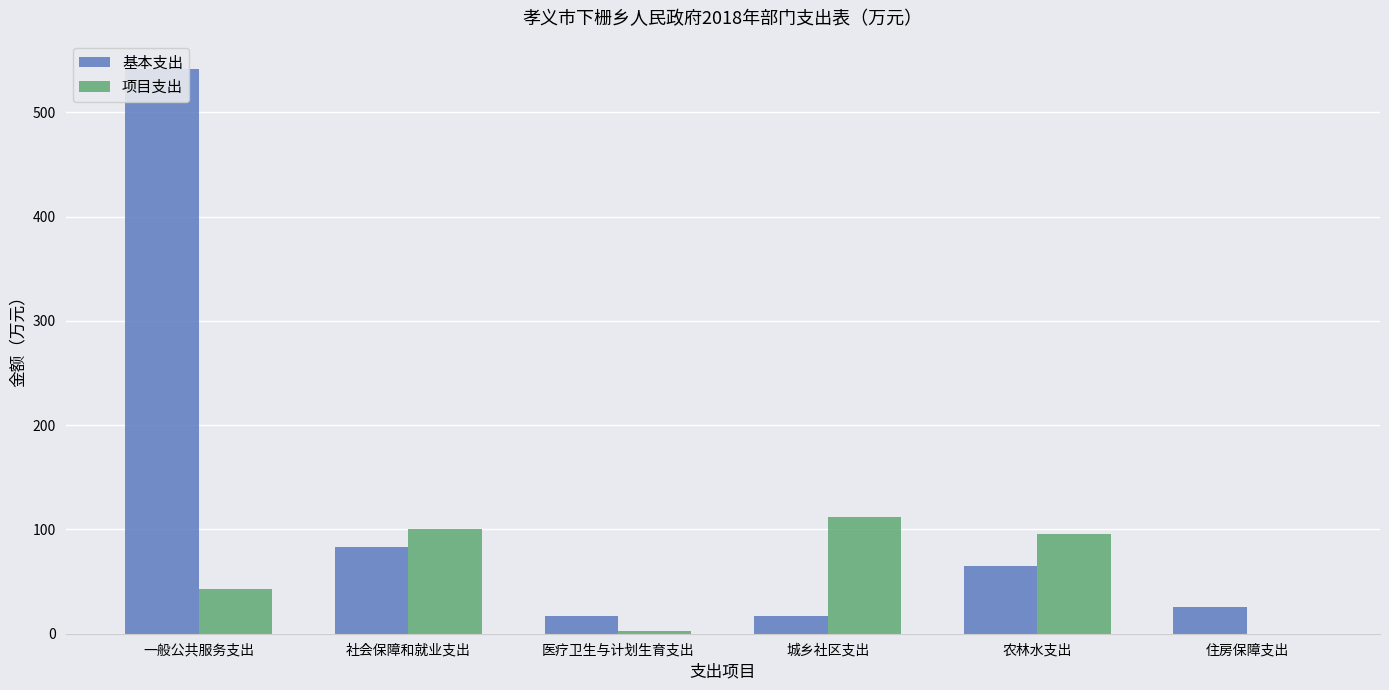

What position from the right is 一般公共服务支出?

6